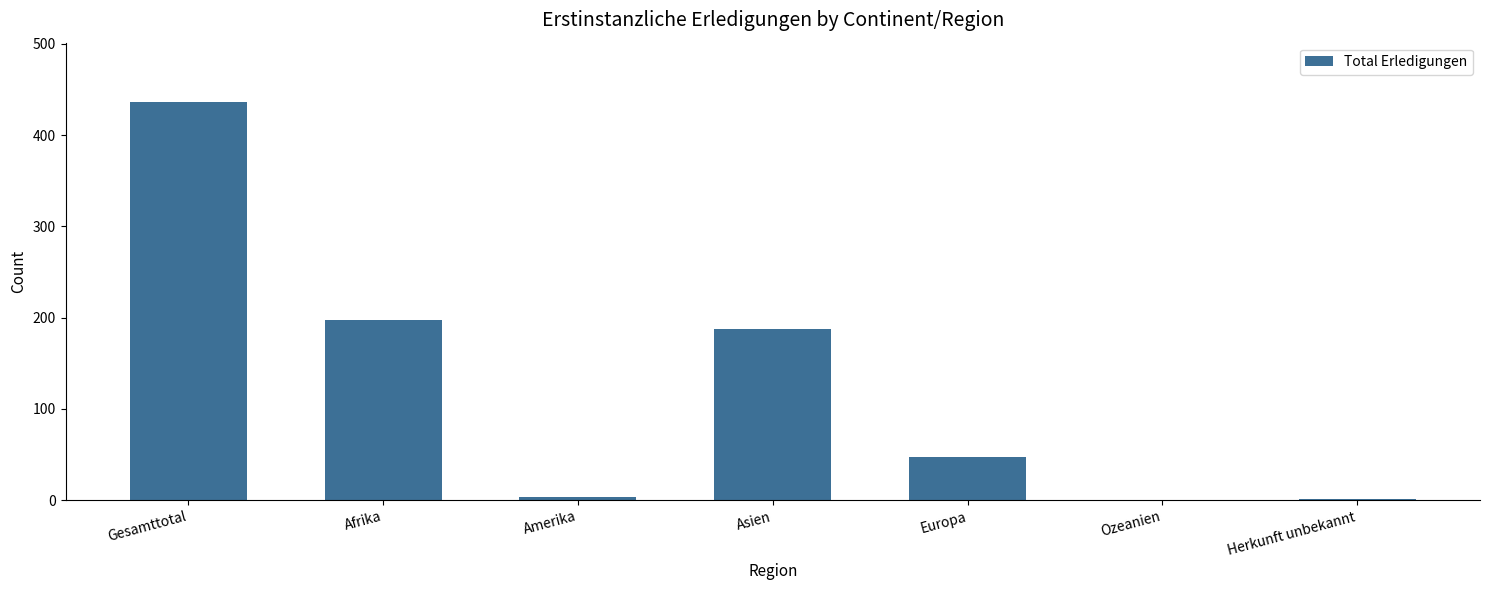

At which label is the value closest to 218?

Afrika